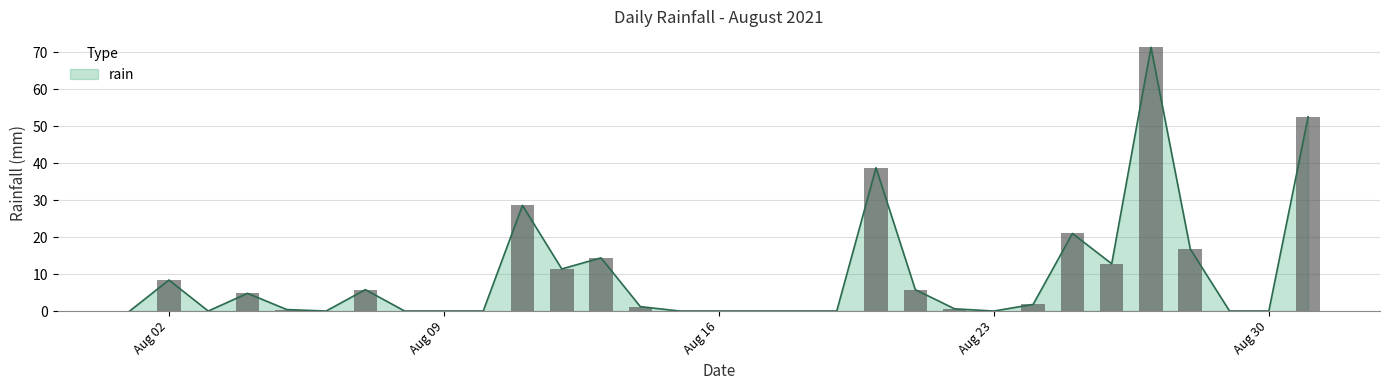

Is it true that the value at 2021-08-17 is 0.0?

True